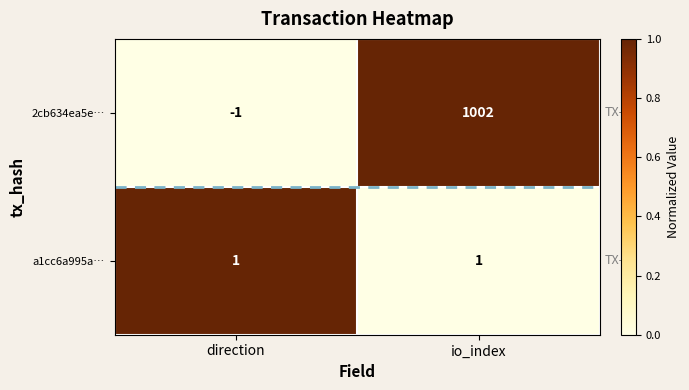

What is the spread (max minus min) of values at io_index?

1001